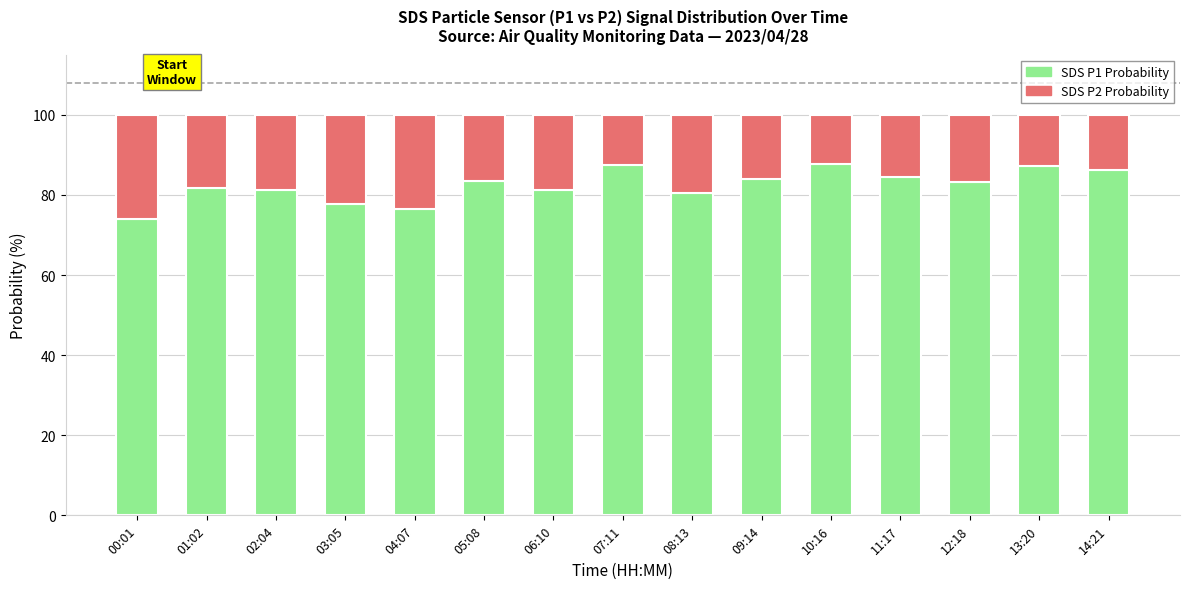

At which label does SDS P1 Probability reach its minimum?

00:01